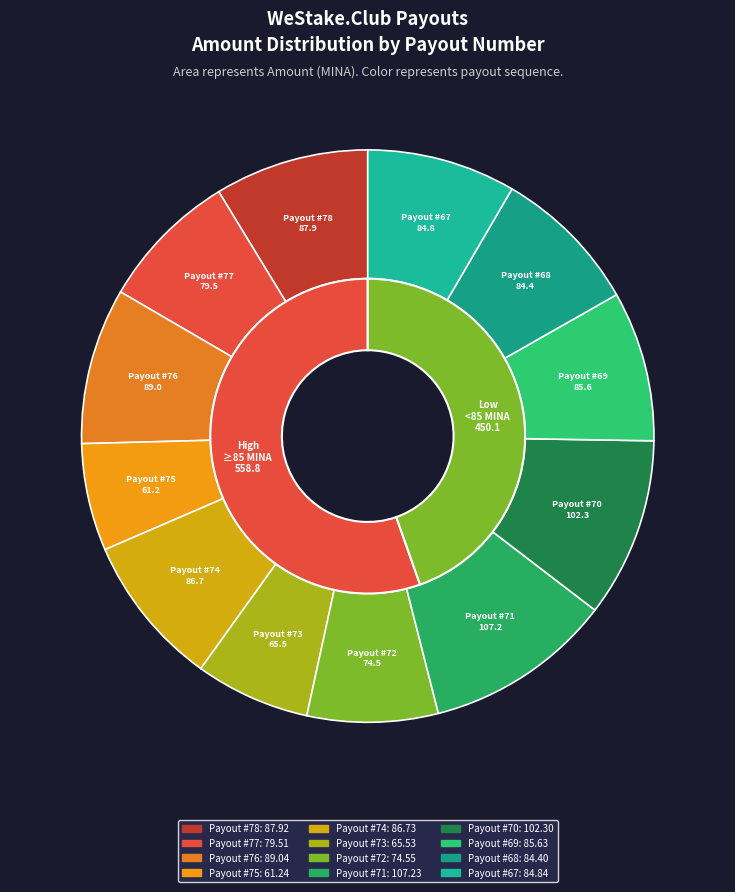

How much of the chart is everything except WeStake.Club payout #74?

91.4%